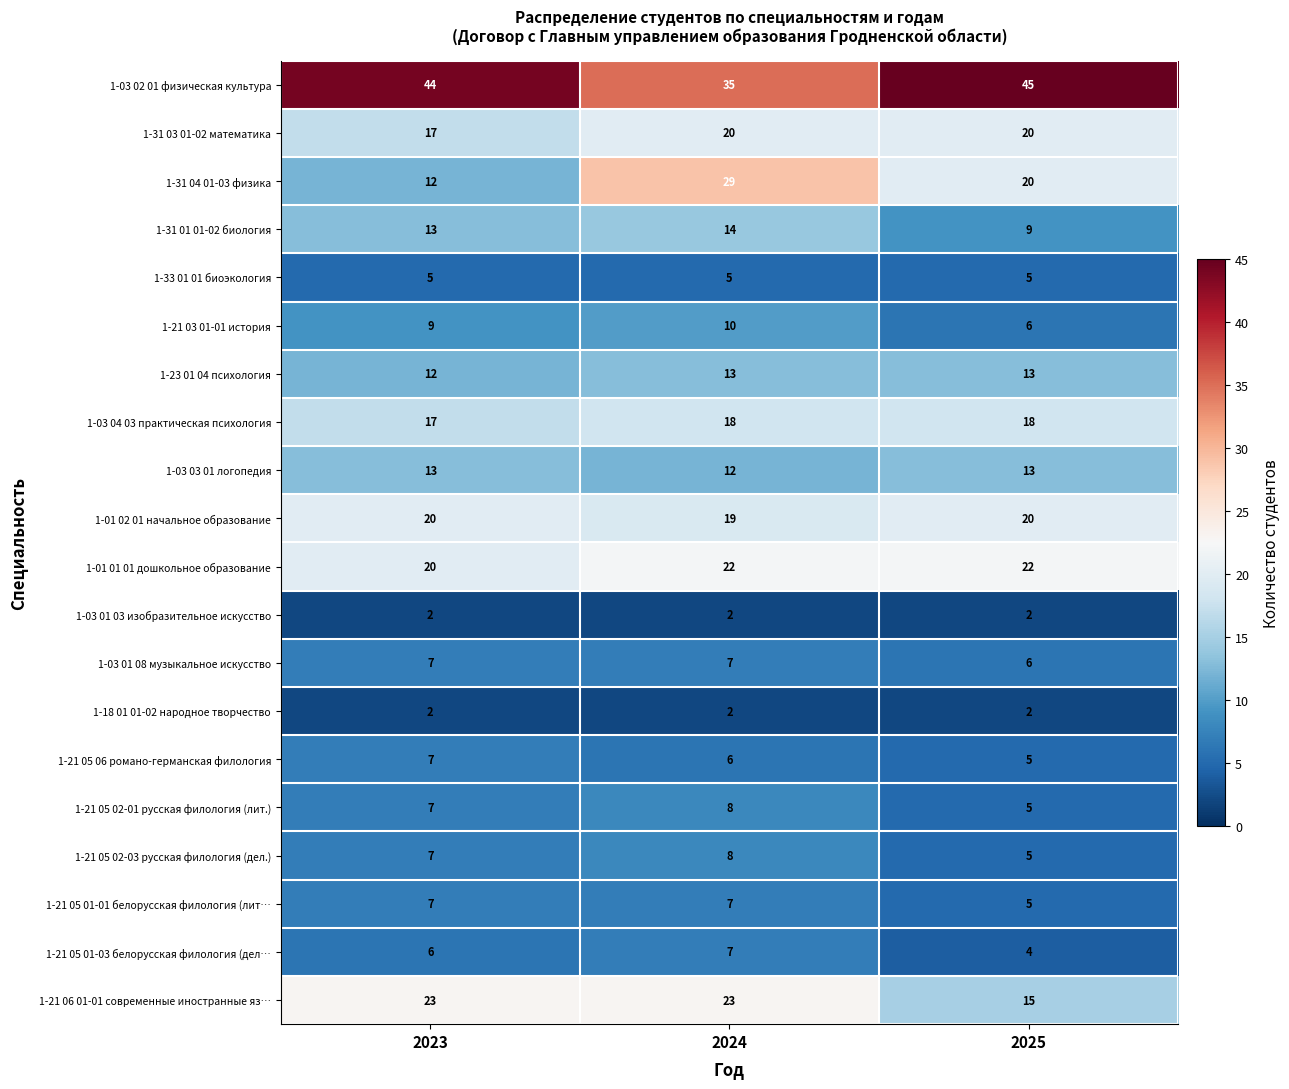

What value does the 1-33 01 01 биоэкология series have at 2023?

5